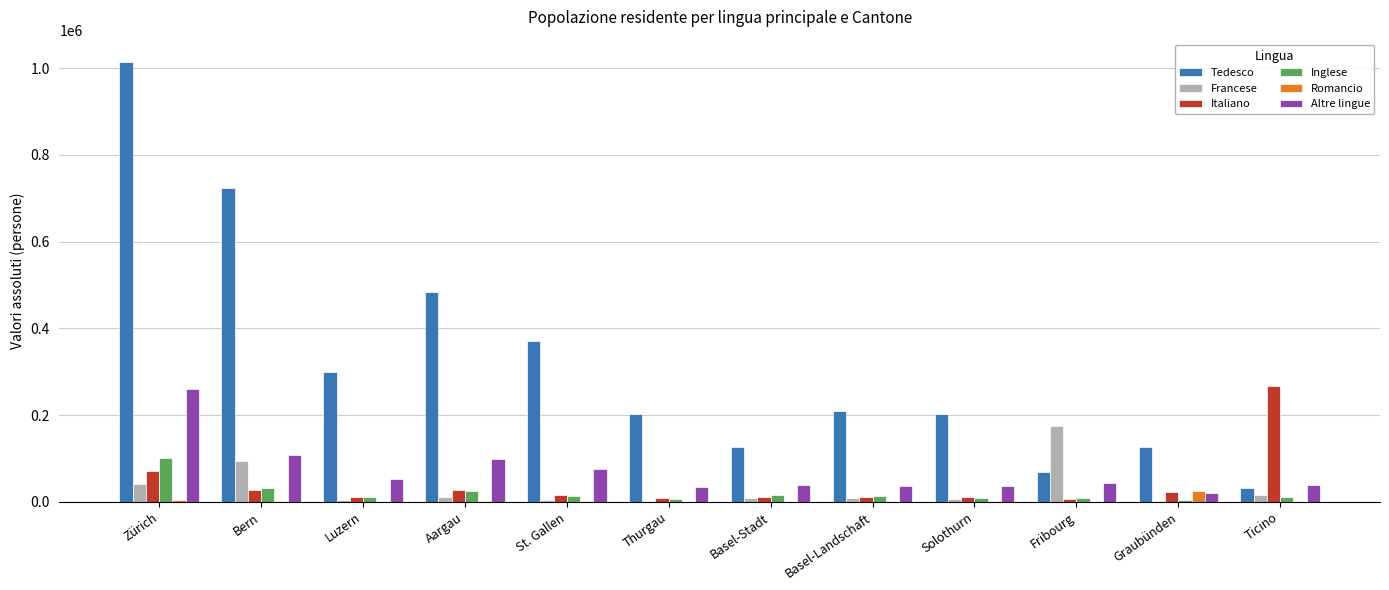

At which category is the sum across all series the highest?

Zürich